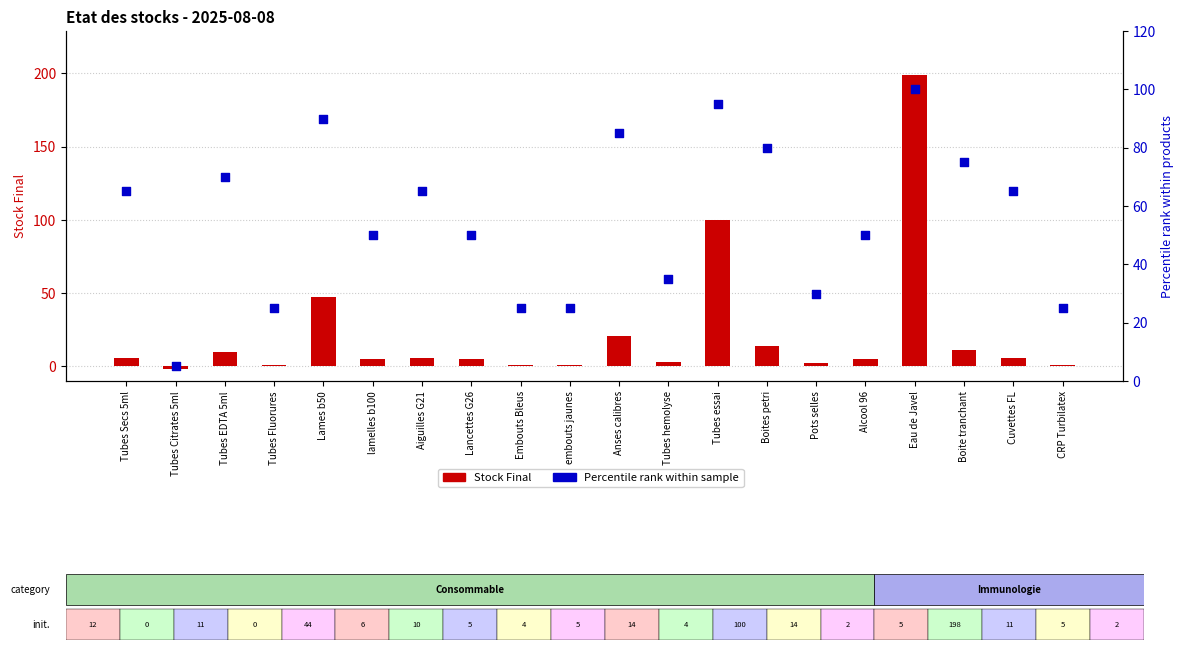

At how many categories does at least one series exceed 118?

1